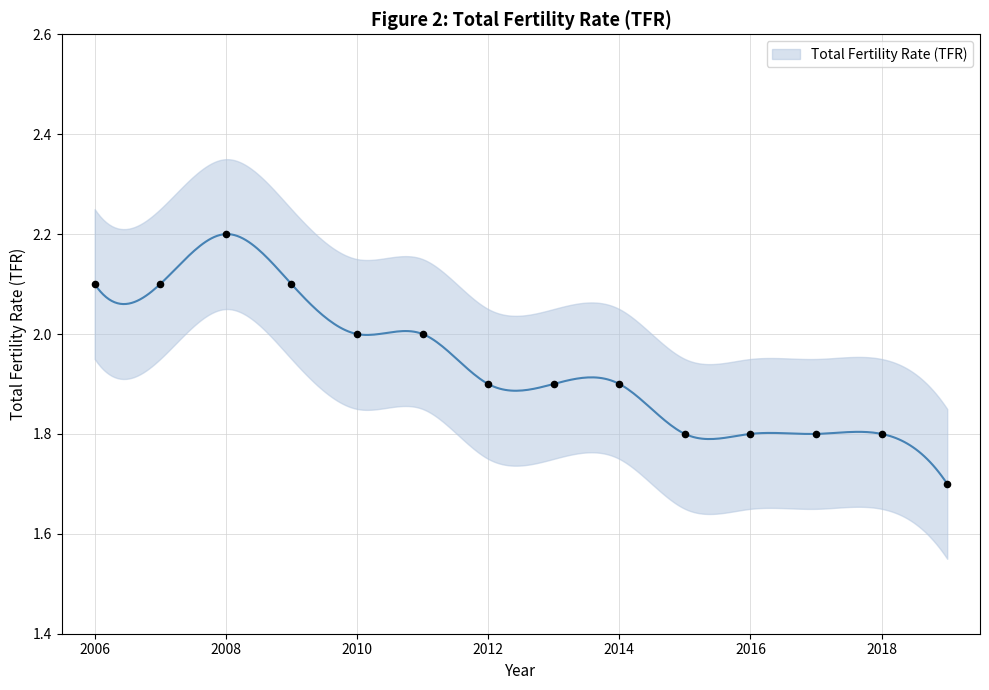

What is the change in value from 2013 to 2019?

-0.2